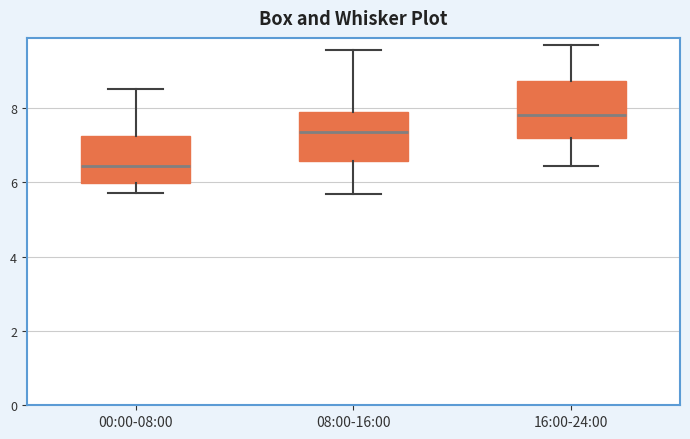

Where does the upper whisker of the box for 08:00-16:00 end on the y-axis? The values are not printed on the chart, so give them approximately, as read against the axis.

9.6